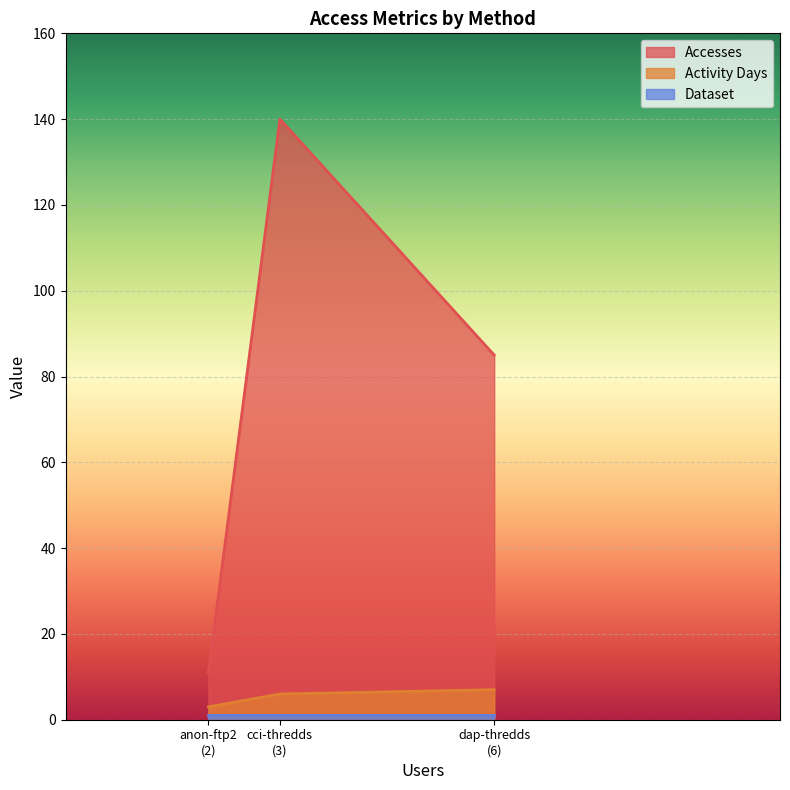

Between cci-thredds-subset and anon-ftp2.ceda.ac.uk, which series saw the biggest shift?

Accesses